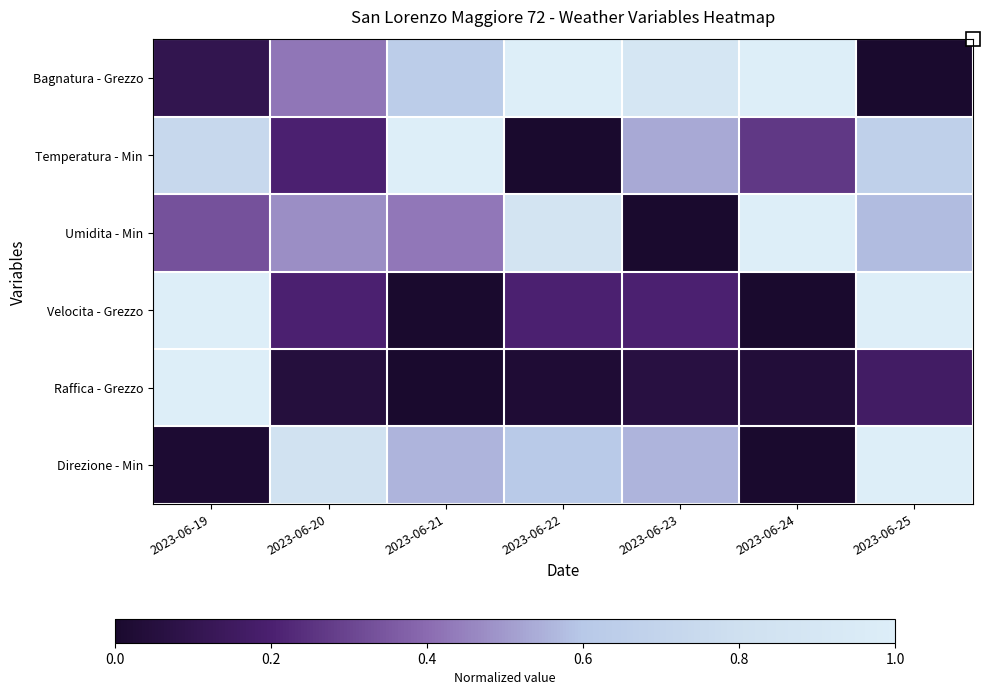

Reading left to right, transcribe all the data shown in this chart.

Bagnatura - Grezzo: 2023-06-19=0.1	2023-06-20=0.4	2023-06-21=0.6	2023-06-22=1.0	2023-06-23=0.9	2023-06-24=1.0	2023-06-25=0.0
Temperatura - Min: 2023-06-19=0.7	2023-06-20=0.2	2023-06-21=1.0	2023-06-22=0.0	2023-06-23=0.5	2023-06-24=0.3	2023-06-25=0.7
Umidita - Min: 2023-06-19=0.3	2023-06-20=0.5	2023-06-21=0.4	2023-06-22=0.9	2023-06-23=0.0	2023-06-24=1.0	2023-06-25=0.6
Velocita - Grezzo: 2023-06-19=1.0	2023-06-20=0.2	2023-06-21=0.0	2023-06-22=0.2	2023-06-23=0.2	2023-06-24=0.0	2023-06-25=1.0
Raffica - Grezzo: 2023-06-19=1.0	2023-06-20=0.0	2023-06-21=0.0	2023-06-22=0.0	2023-06-23=0.1	2023-06-24=0.0	2023-06-25=0.2
Direzione - Min: 2023-06-19=0.0	2023-06-20=0.8	2023-06-21=0.6	2023-06-22=0.6	2023-06-23=0.6	2023-06-24=0.0	2023-06-25=1.0